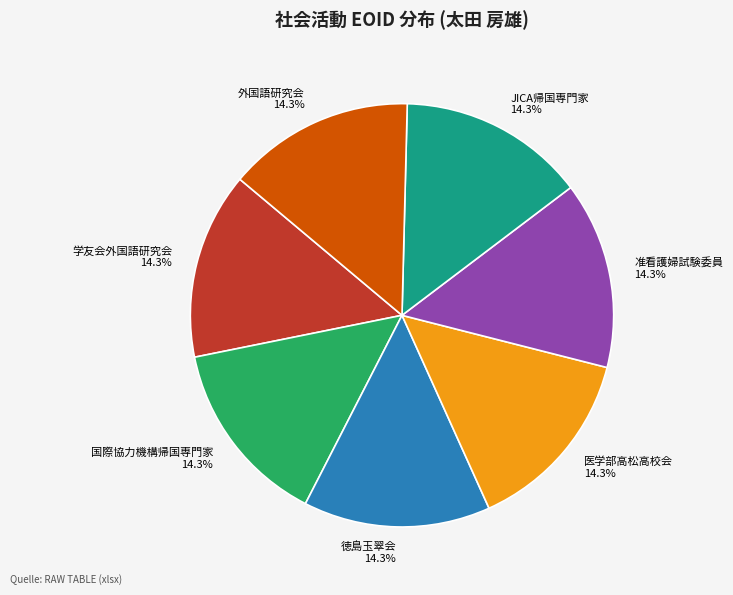

Does any single category account for the majority?

No